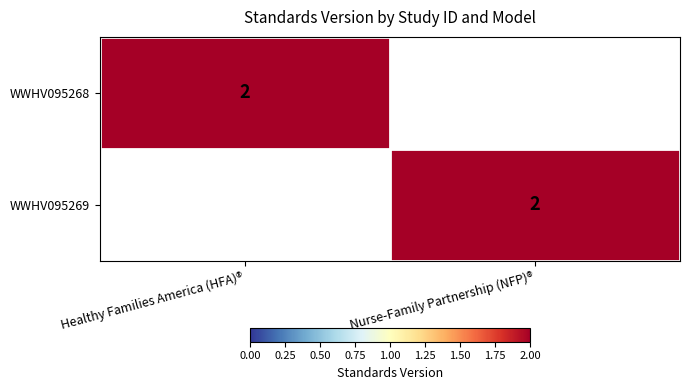

Is it true that WWHV095269 equals 1 at Nurse-Family Partnership (NFP)®?

False